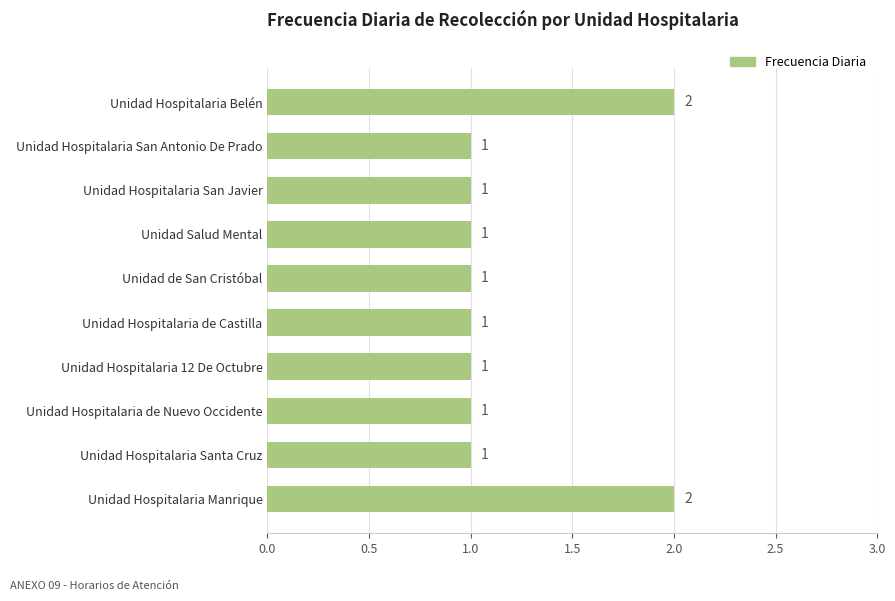

What is the value of the 9th bar from the top?

1